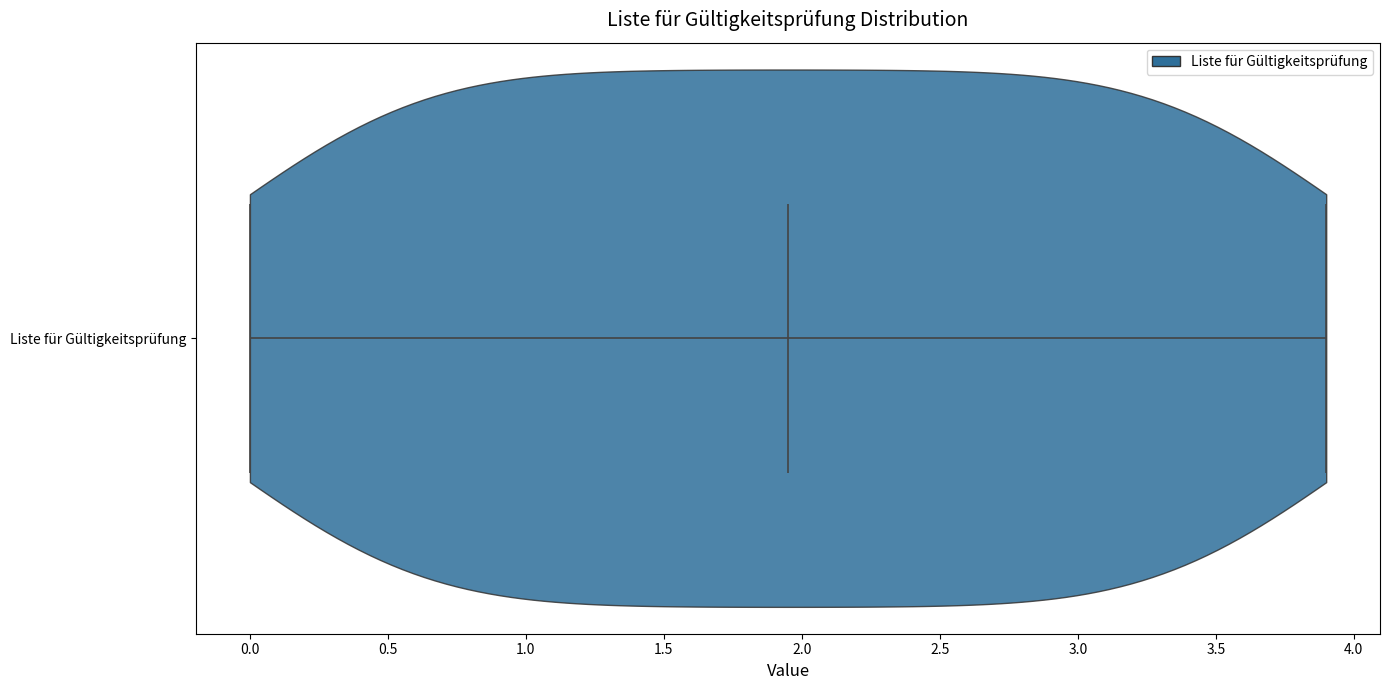

Read this violin plot against the x-axis: where its median line is, and the lowest and highest points the violin reaches. The values are not printed on the chart, so give them approximately, as read against the axis.

median line 1.95, lowest point 0.00, highest point 3.90